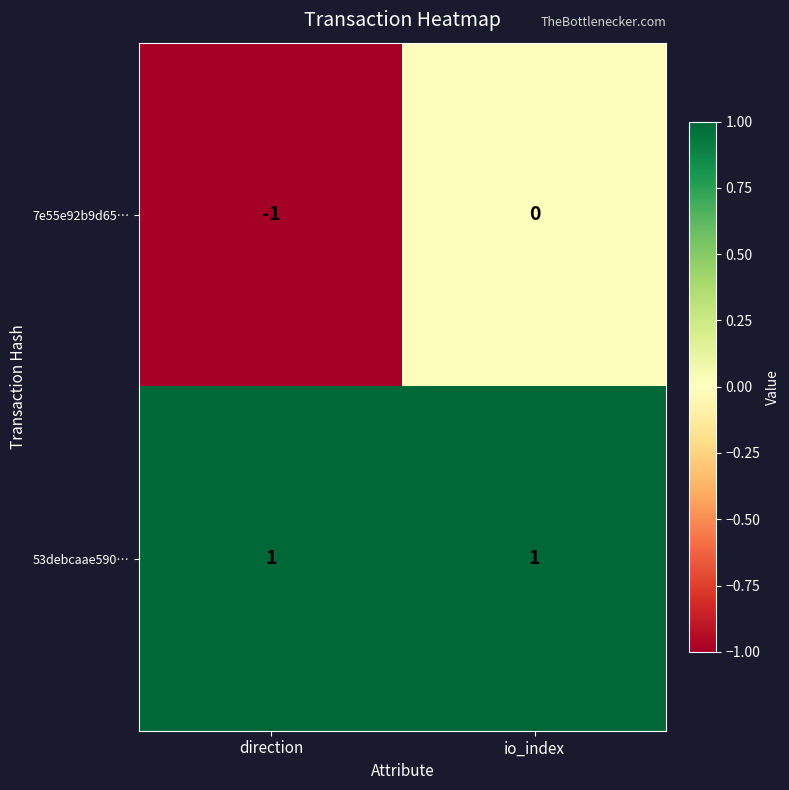

Which series changed the most between direction and io_index?

7e55e92b9d65…